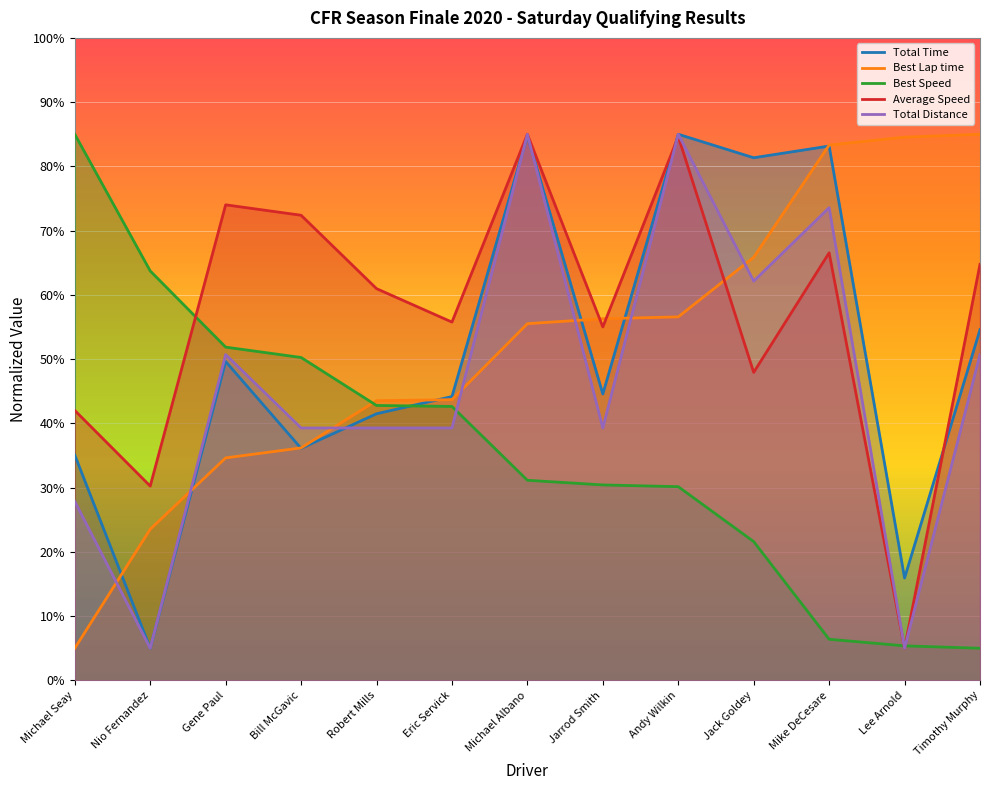

The Best Speed series shows 21.6 at Jack Goldey. True or false?

True